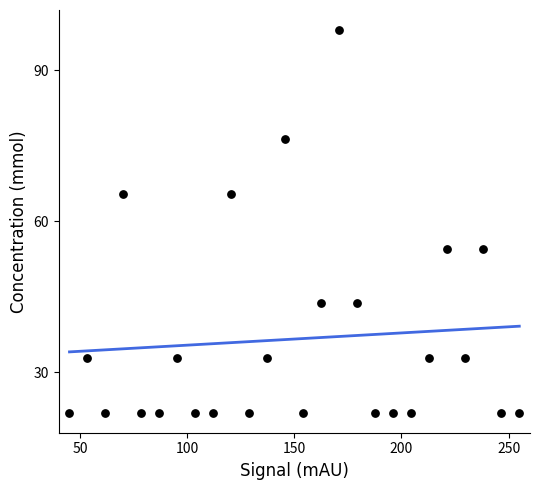

What is the range of Y values (max minus min)?

76.0